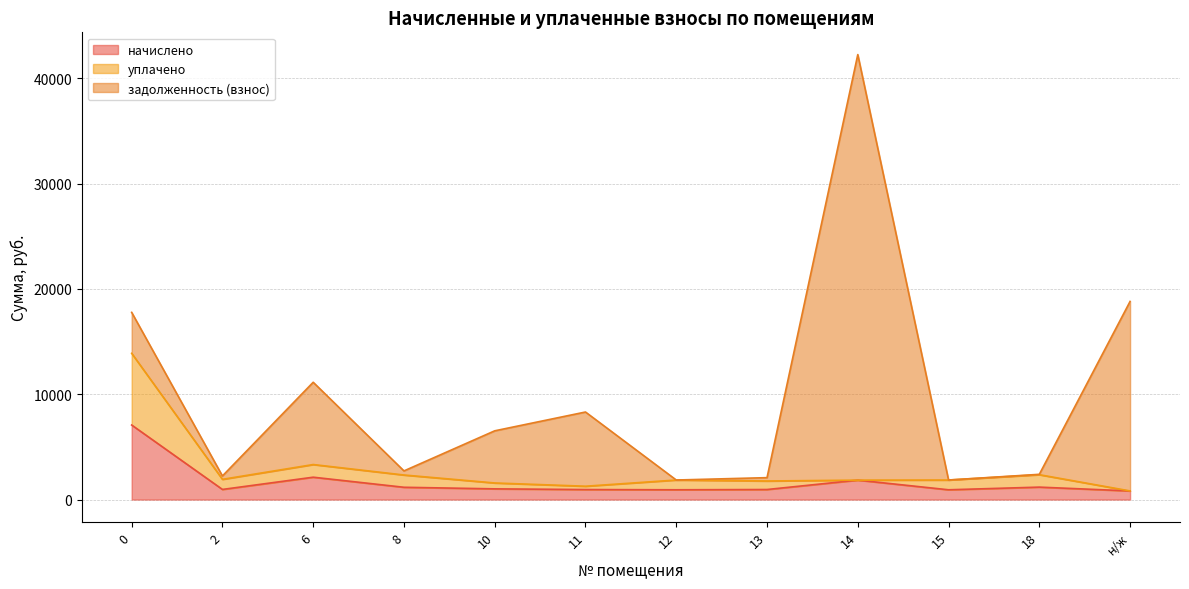

Where is уплачено nearest to the value 7352?

6